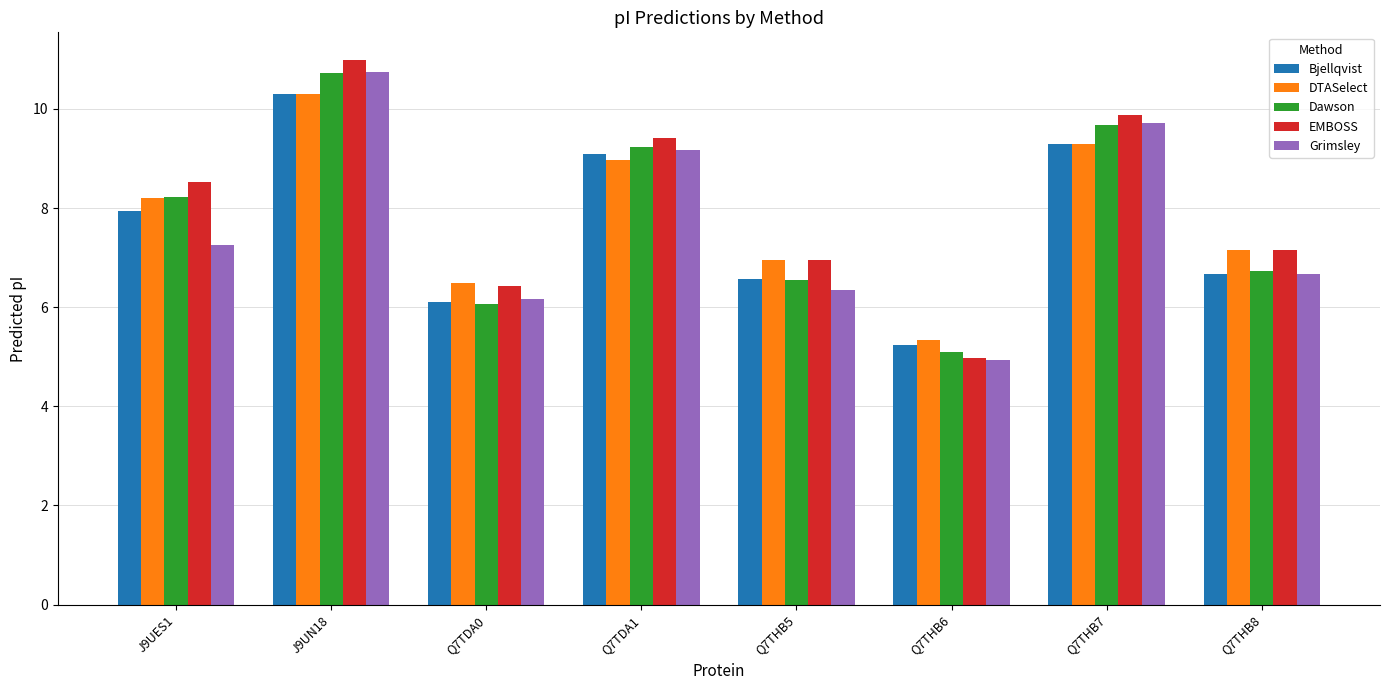

The value of Bjellqvist at Q7THB5 is 8.9. True or false?

False